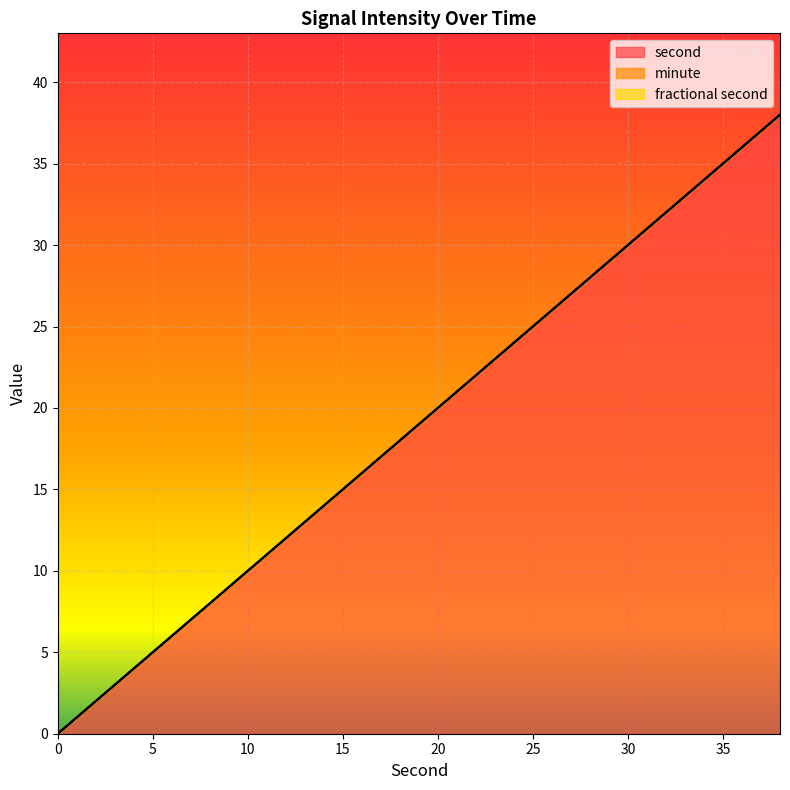

How many lines are shown in the chart?

3